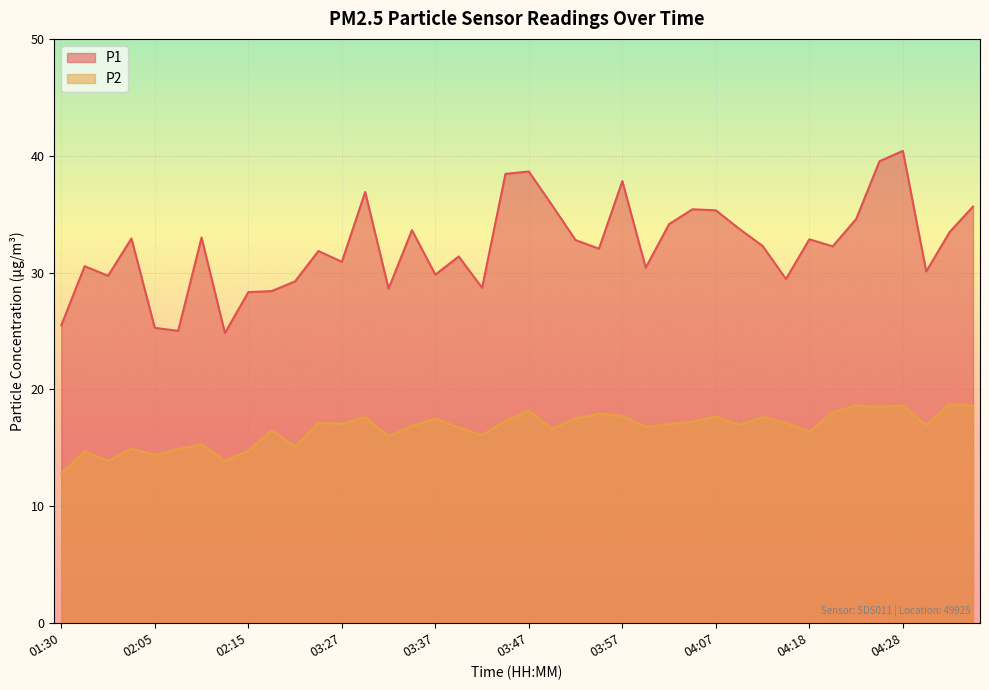

Between 03:32 and 04:28, which series saw the biggest shift?

P1